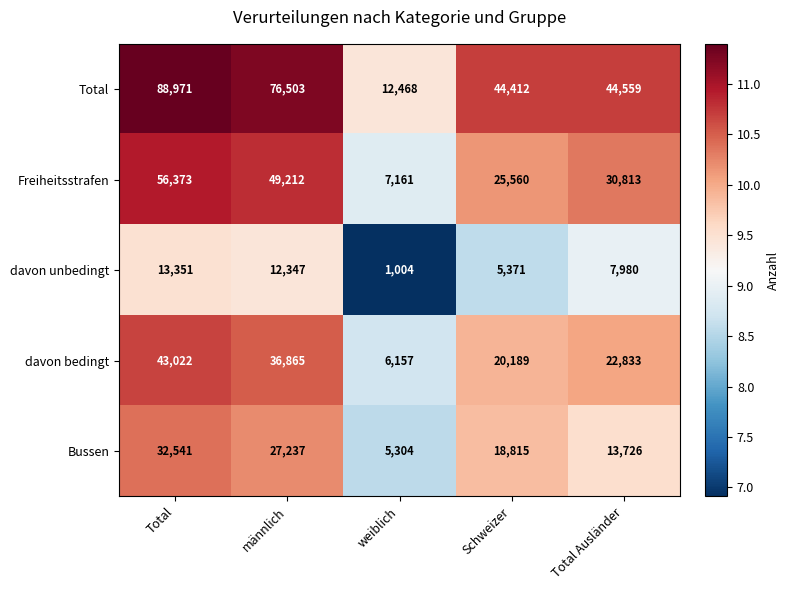

Reading left to right, list all the values displayed in this chart.

Total: 88971	76503	12468	44412	44559
Freiheitsstrafen: 56373	49212	7161	25560	30813
davon unbedingt: 13351	12347	1004	5371	7980
davon bedingt: 43022	36865	6157	20189	22833
Bussen: 32541	27237	5304	18815	13726